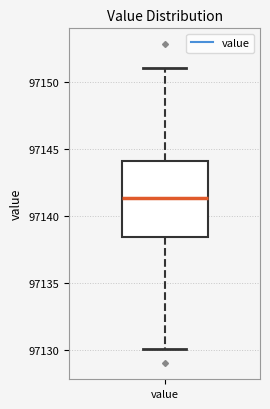

Transcribe this box plot: give where the median line is, the range the box spans, and where the two whiskers end, as read against the y-axis. The values are not printed on the chart, so give them approximately, as read against the axis.

median 97141.5, box 97138.5 to 97144.0, whiskers 97130.0 to 97151.0